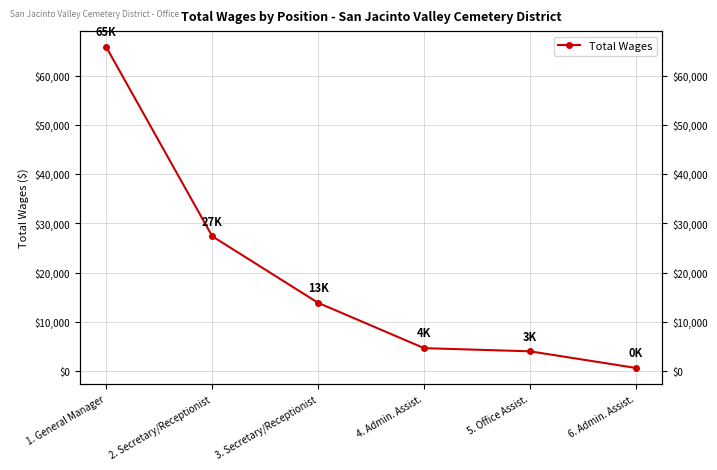

What is the label of the 3rd point from the right?

4. Admin. Assist.